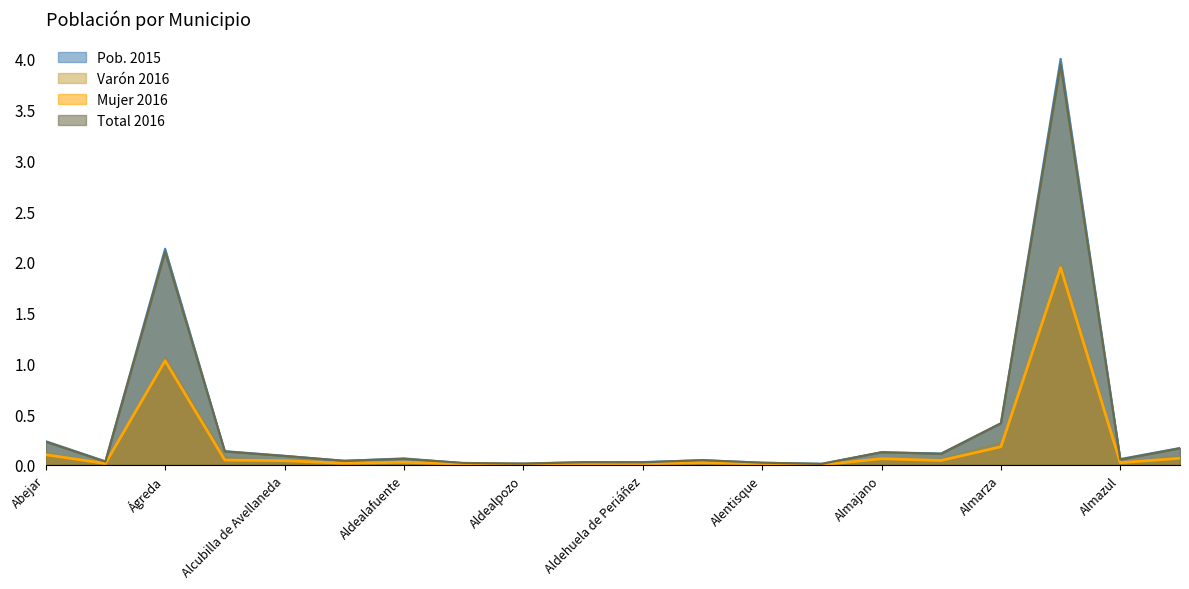

Where is the first local minimum for Mujer 2016?

Adradas